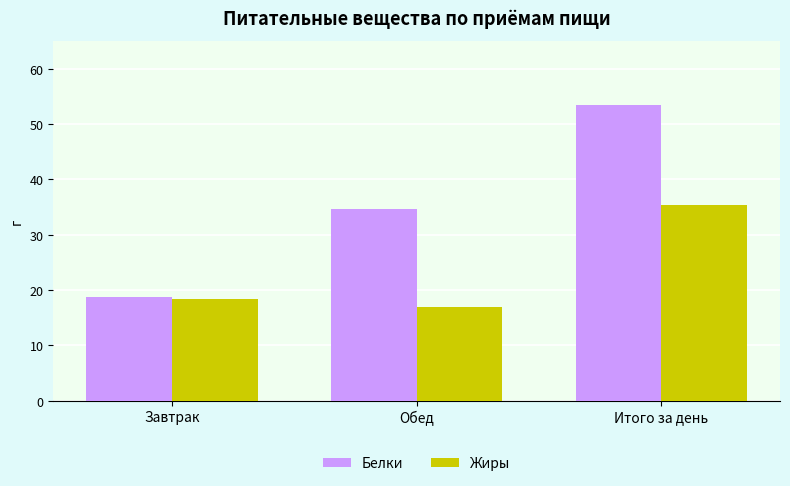

What are all the series names shown in the legend?

Белки, Жиры